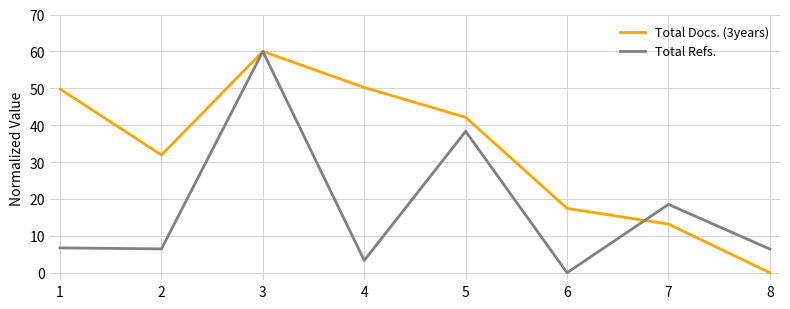

What is the approximate value of Total Docs. (3years) at 4?

50.2